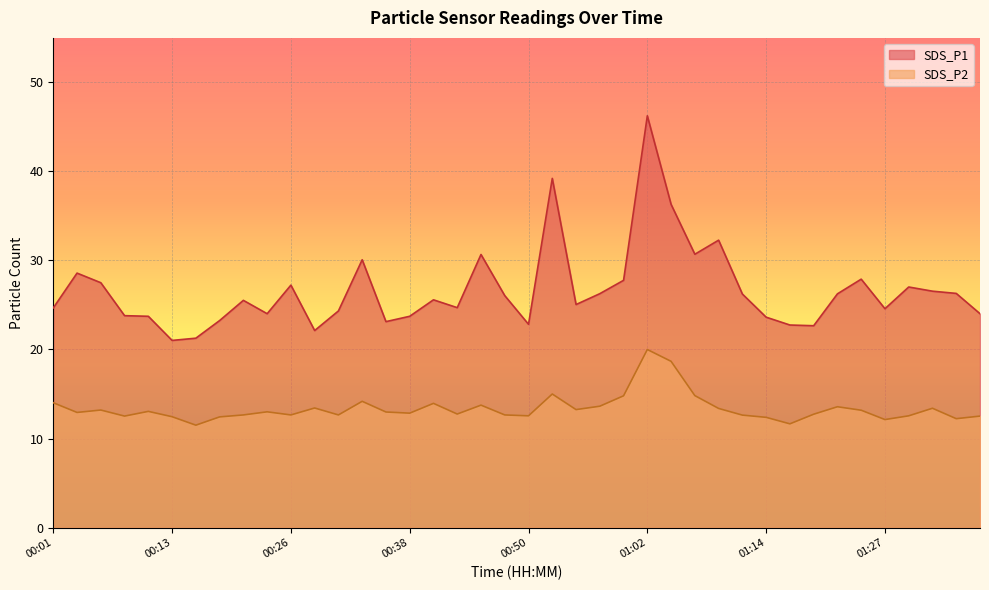

What is the maximum value shown in the chart?

46.2